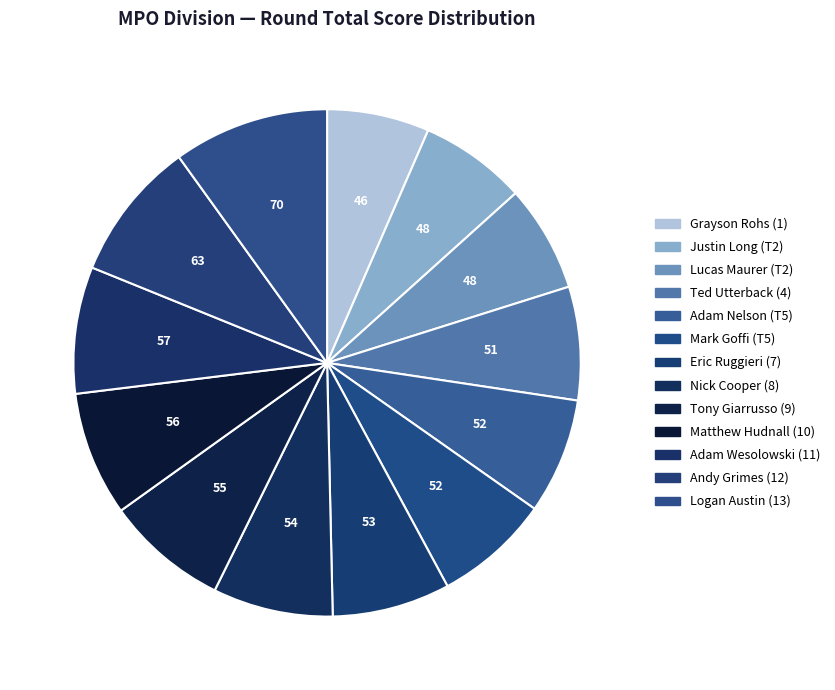

To the nearest percent, what is the combined percentage of Nick Cooper (8) and Mark Goffi (T5)?

15%